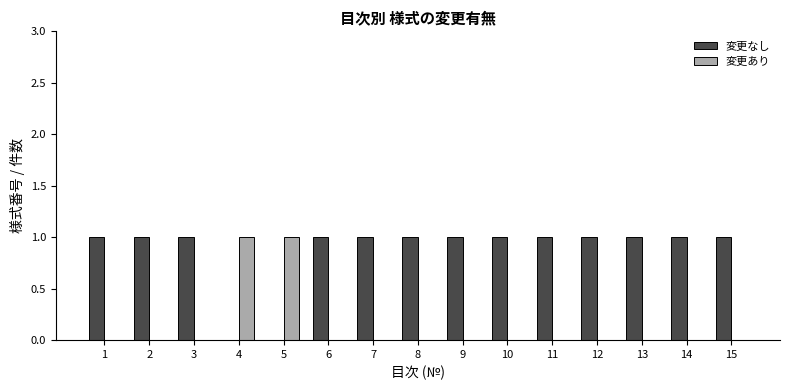

Are the bars grouped side by side (vs. stacked)?

Yes